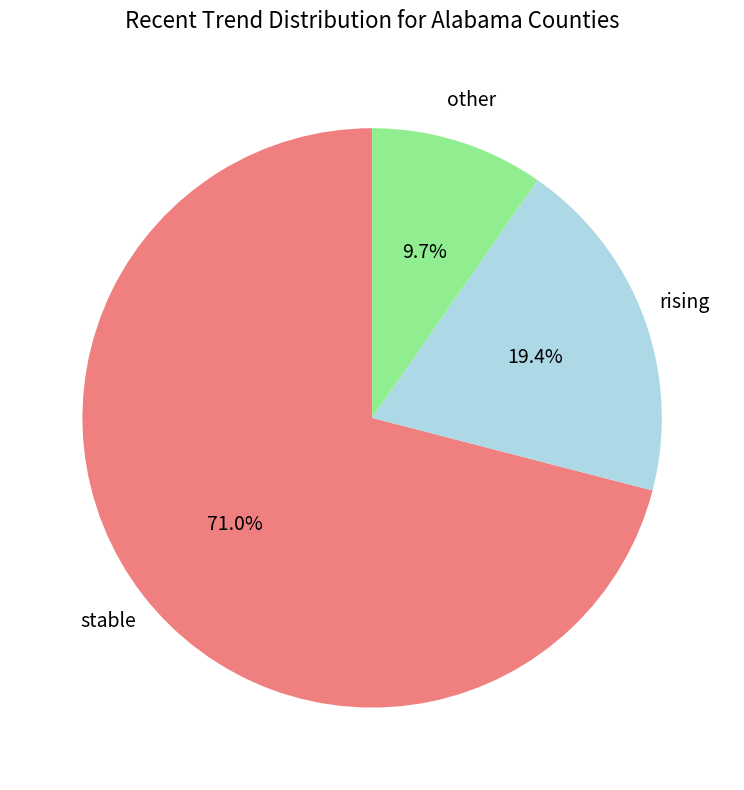

Is there any slice that represents more than half of the pie?

Yes